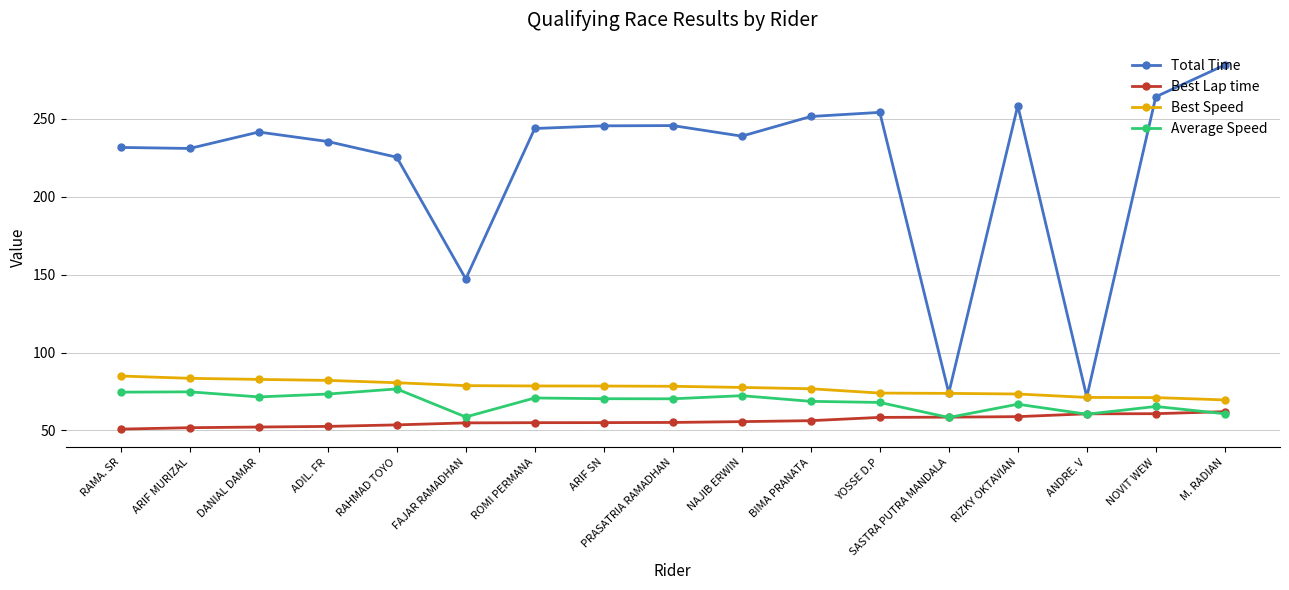

Is it true that Average Speed equals 28.2 at ARIF SN?

False